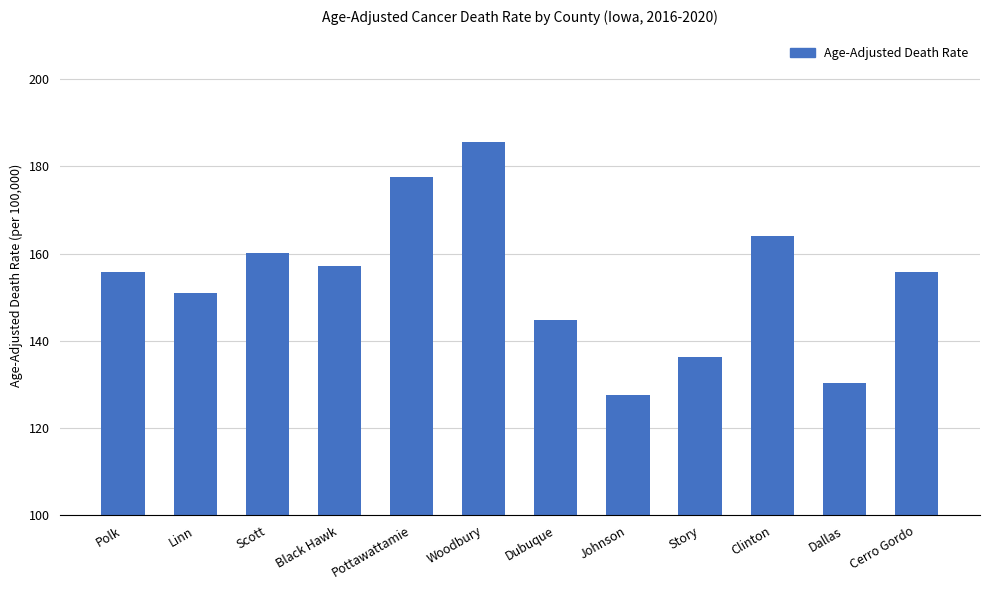

Is it true that the value at Polk is 240.5?

False